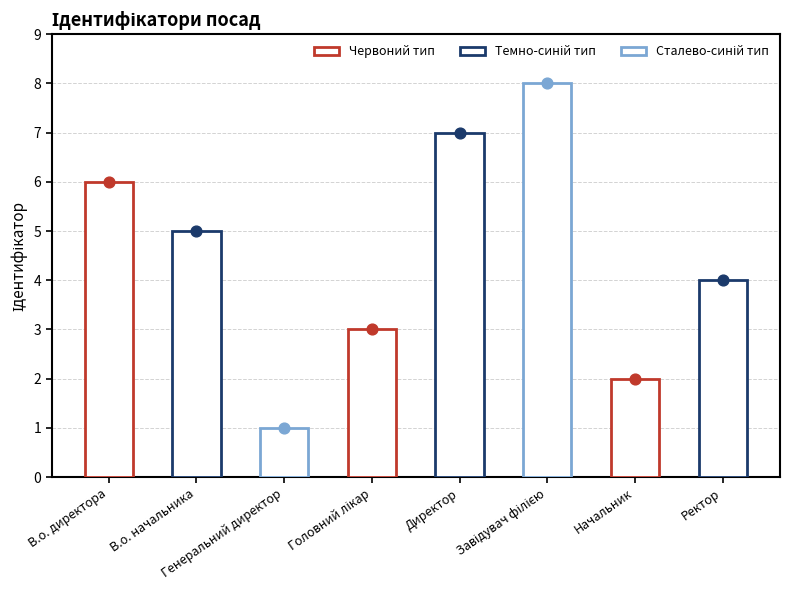

Approximately how many times larger is the value at В.о. начальника compared to Ректор?

1.2